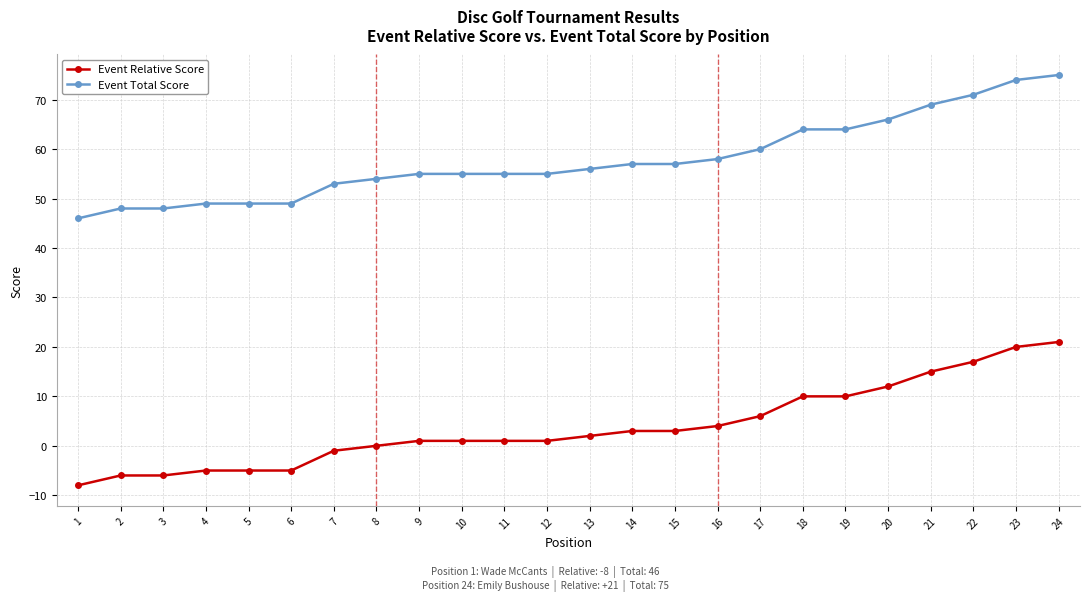

What is the difference between the highest and lowest values at 5?

54